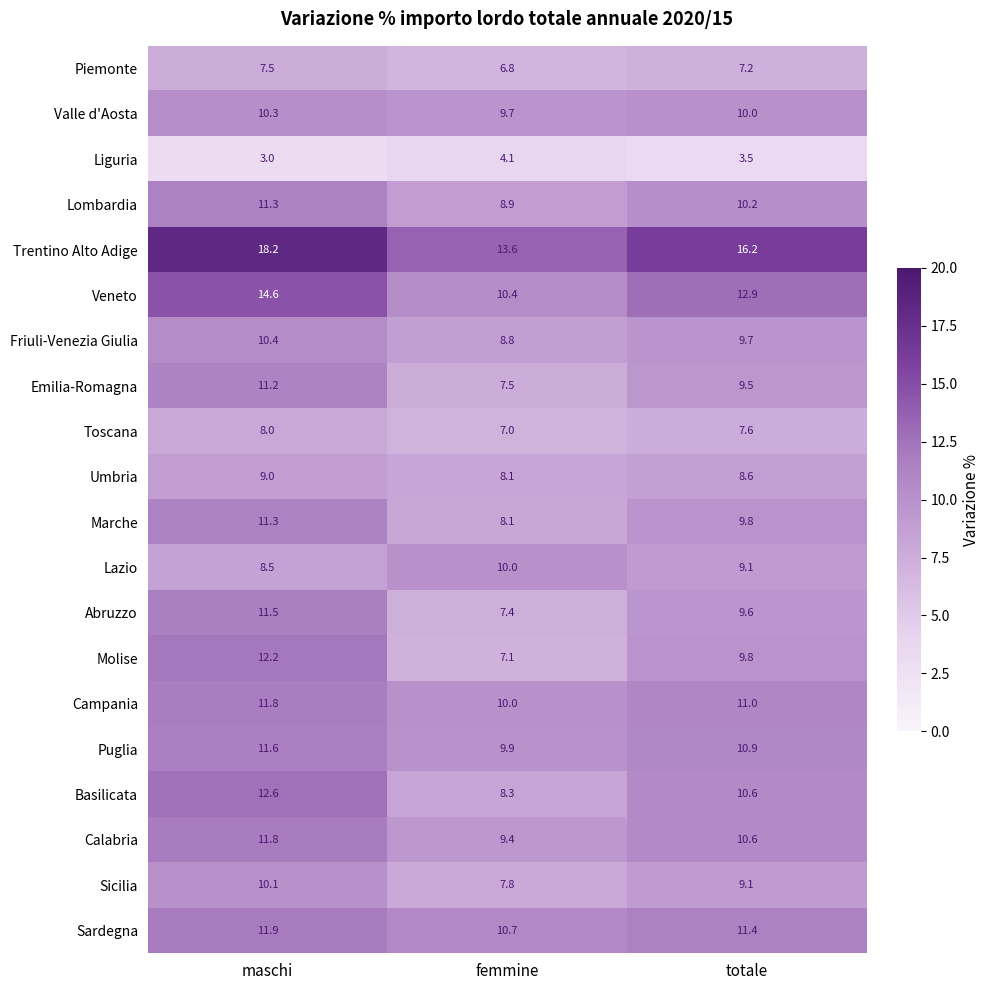

How many data points does each series have?

3